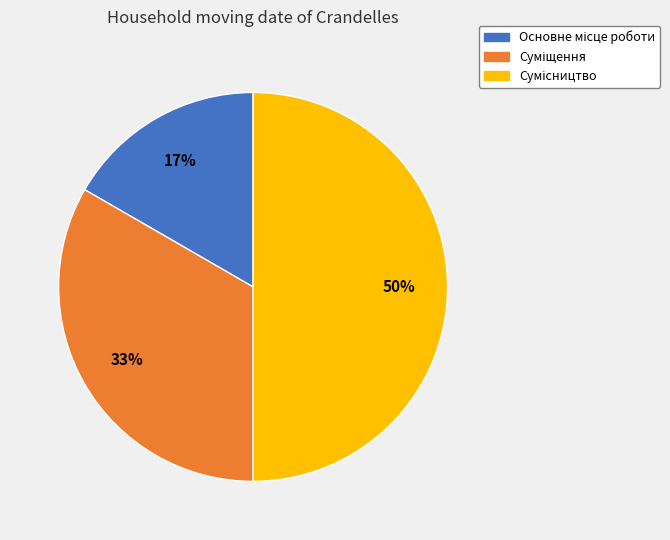

To the nearest percent, what is the difference between the largest and smallest slice percentages?

33%